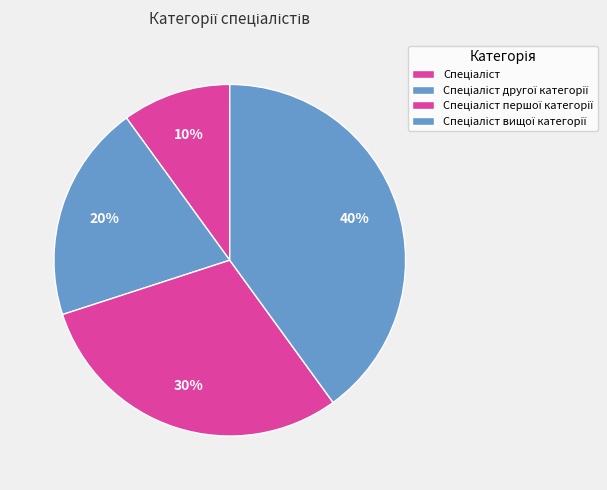

How many slices are in this pie chart?

4